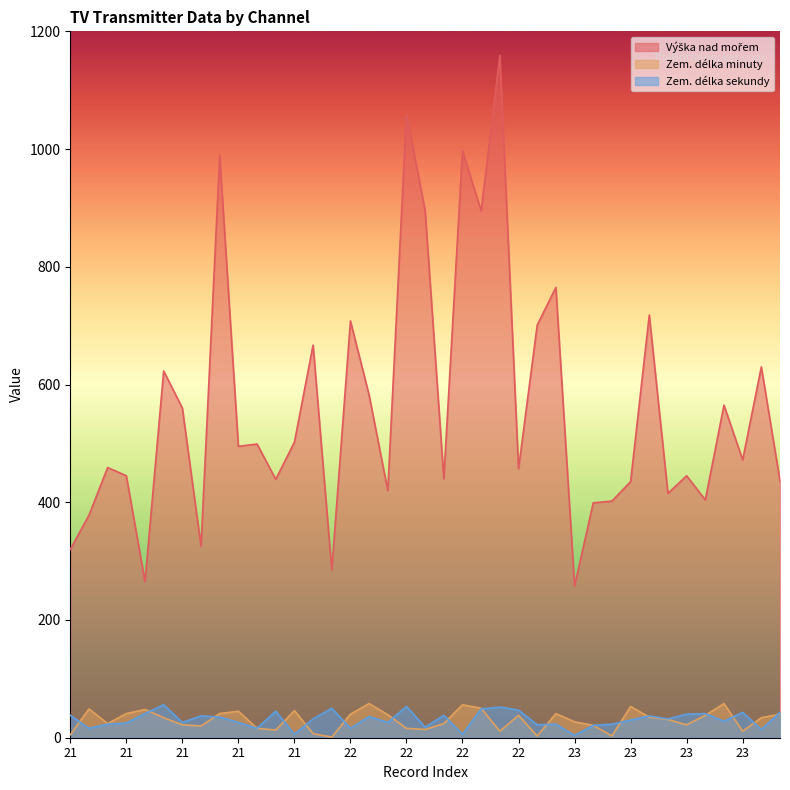

Where is the first local maximum for Zem. délka sekundy?

21